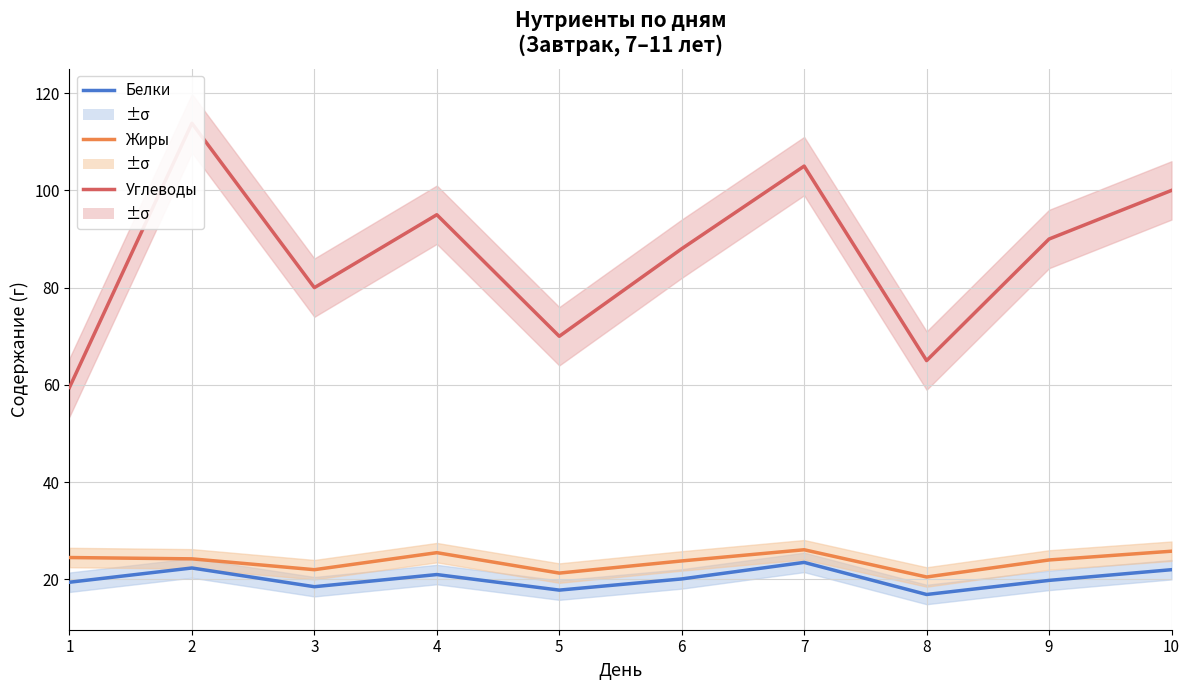

What is the difference between the Жиры values at 7 and 10?

0.3